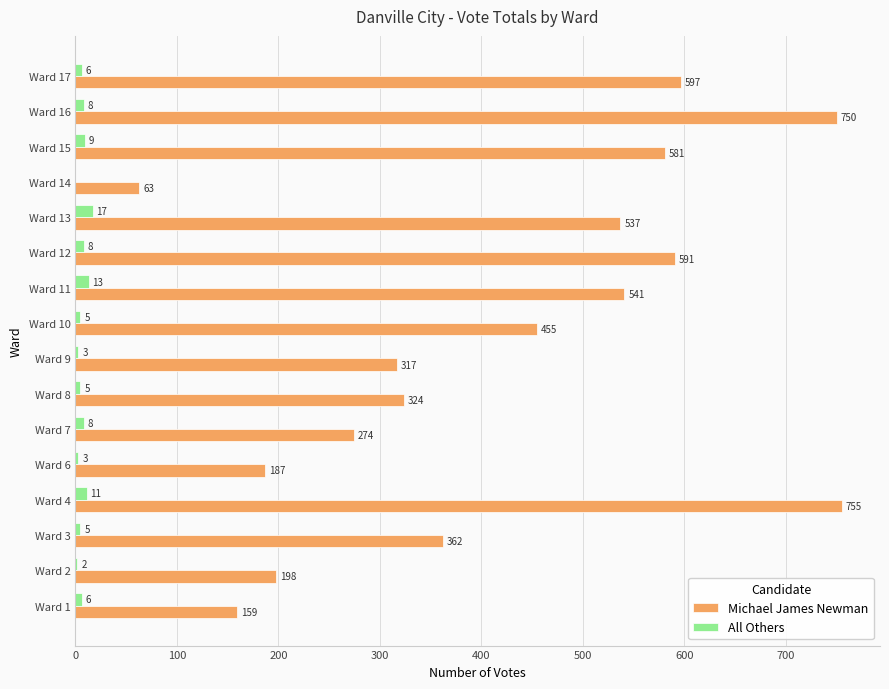

What is the maximum value shown in the chart?

755